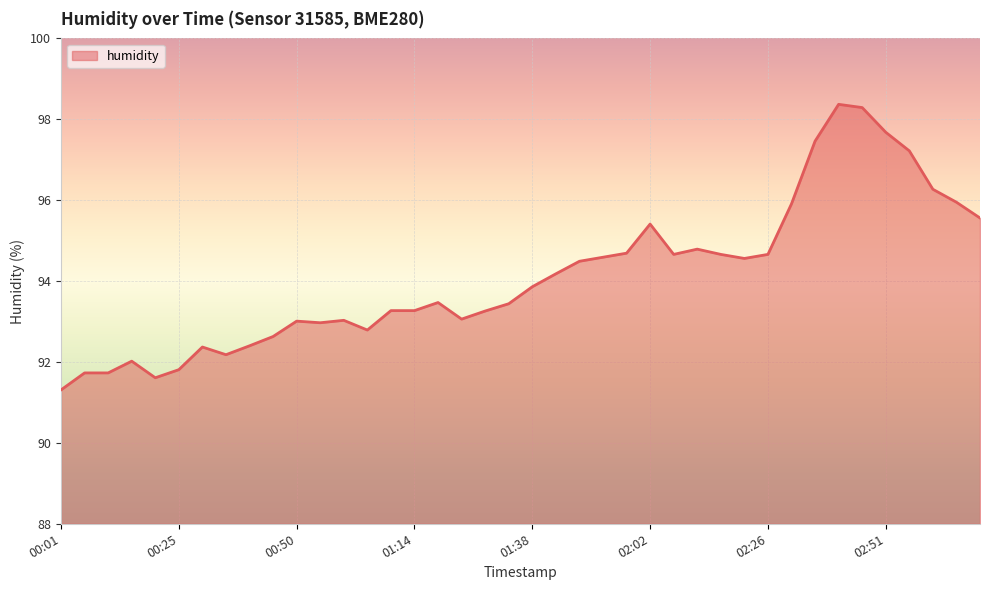

What is the difference between the maximum and minimum values?

7.1